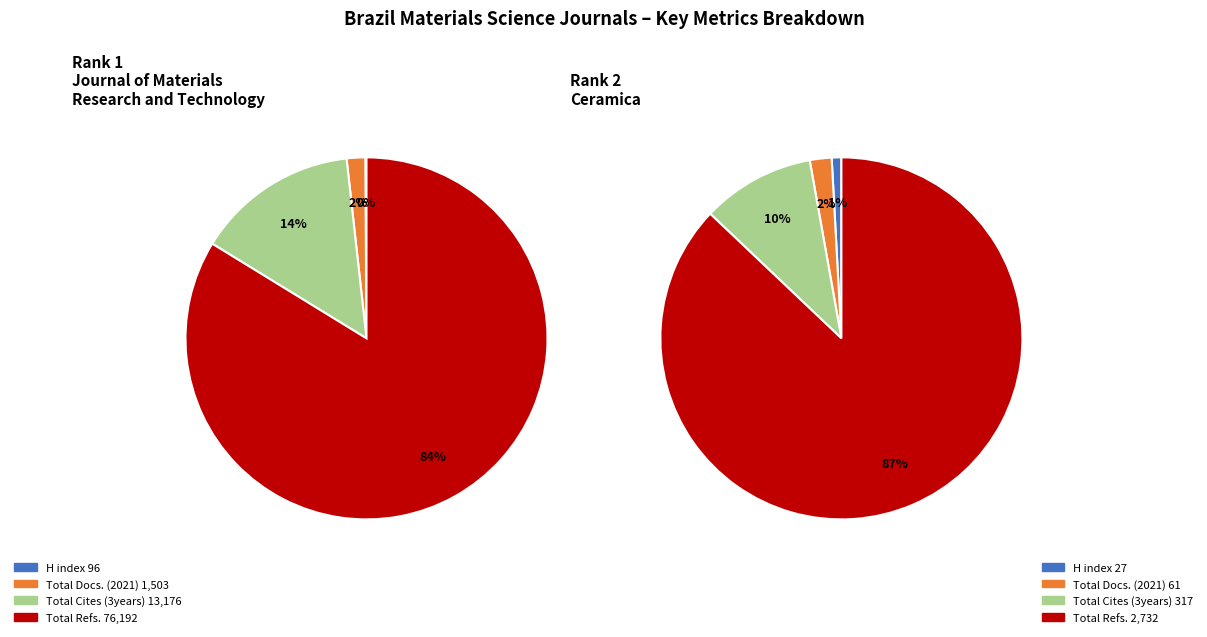

What portion of the pie excludes Journal of Materials Research and Technology (Rank 1)?

22.0%